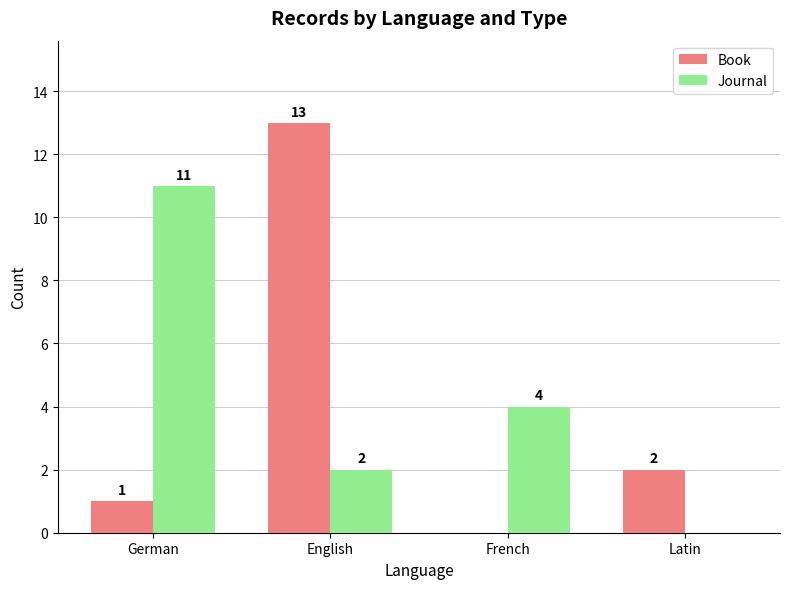

Does the chart contain stacked bars?

No